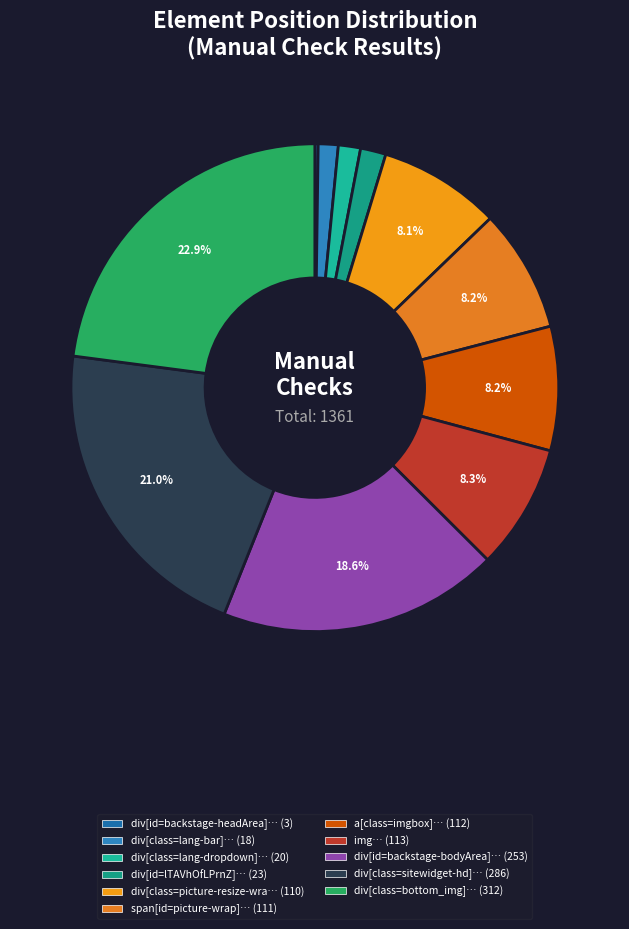

How many slices are in this pie chart?

11